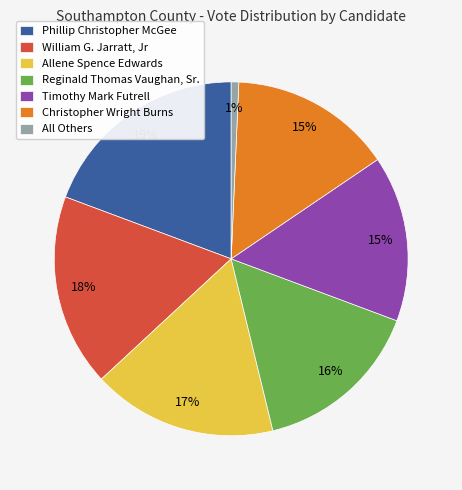

What is the ratio of the value at Christopher Wright Burns to the value at Allene Spence Edwards?

0.9